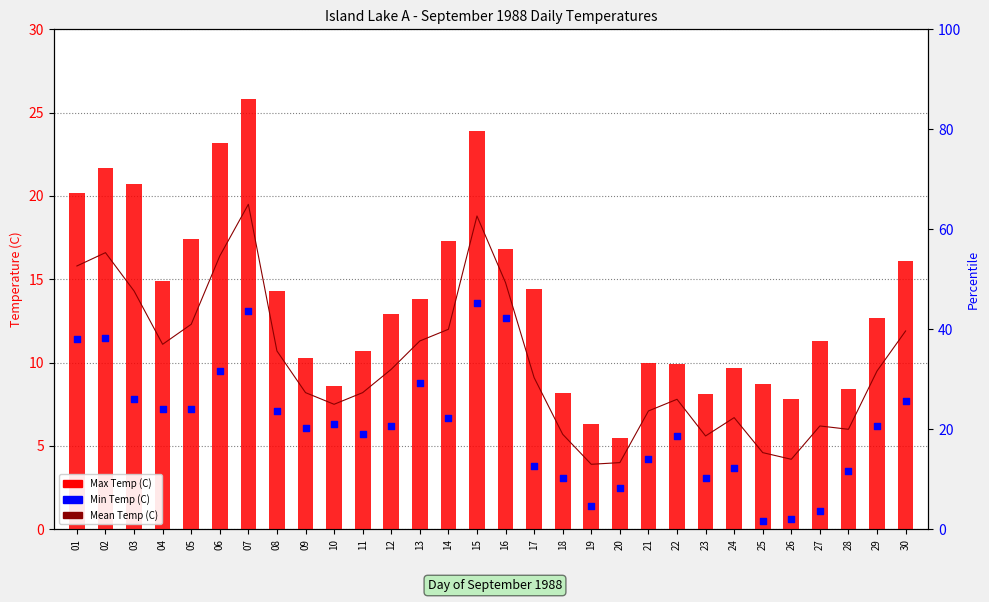

Which series reaches the maximum Y coordinate?

Max Temp (C)